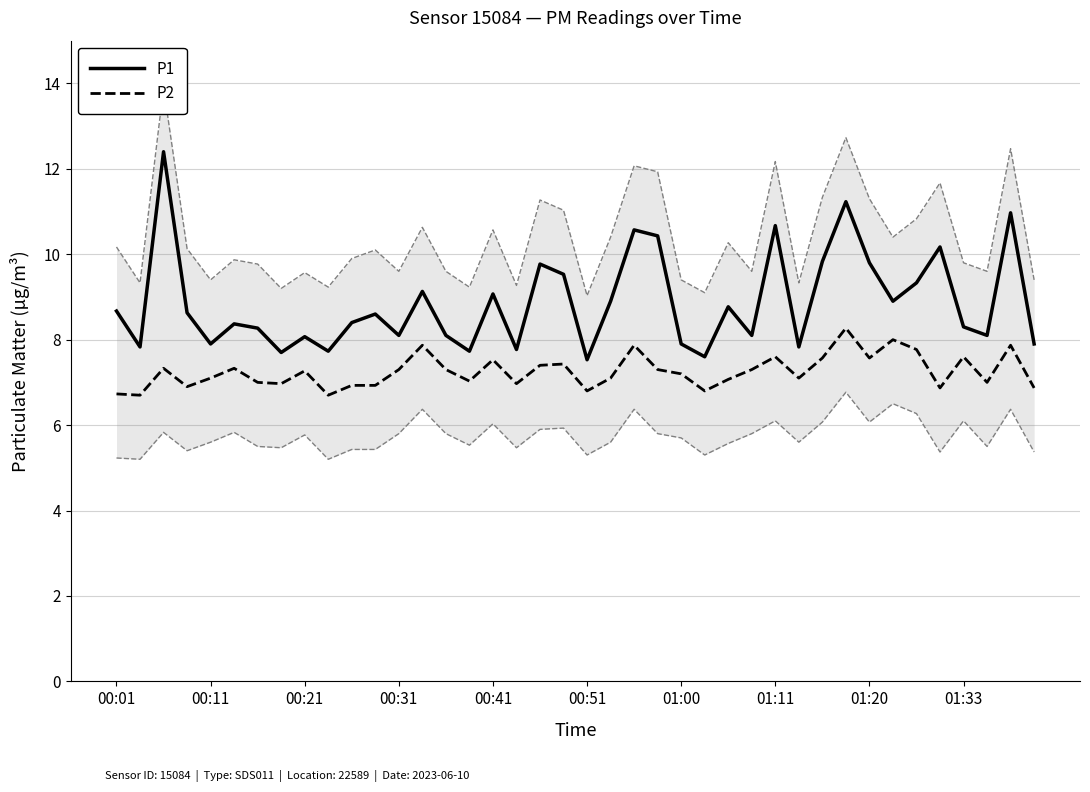

True or false: P1 has more than 0 points higher than both neighbors.

True